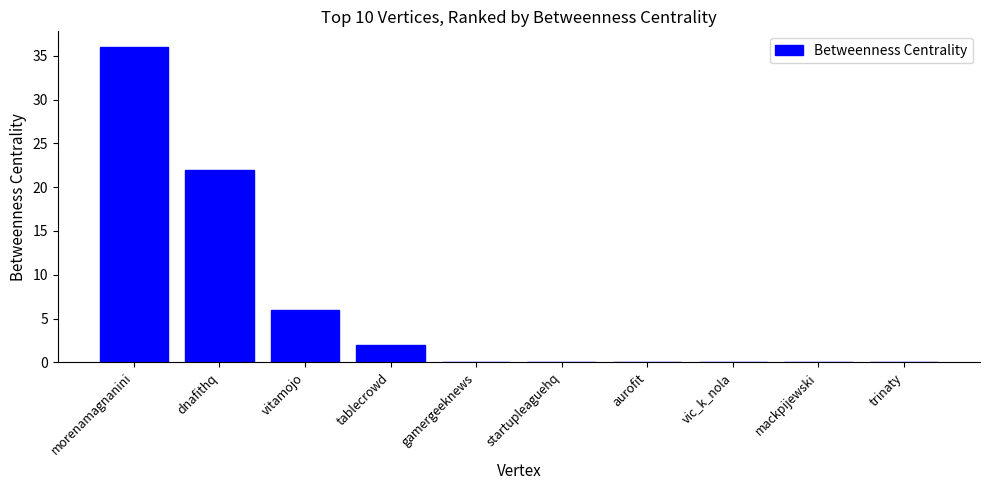

Reading left to right, what are all the values shown in this chart?

morenamagnanini=36	dnafithq=22	vitamojo=6	tablecrowd=2	gamergeeknews=0	startupleaguehq=0	aurofit=0	vic_k_nola=0	mackpijewski=0	trinaty=0